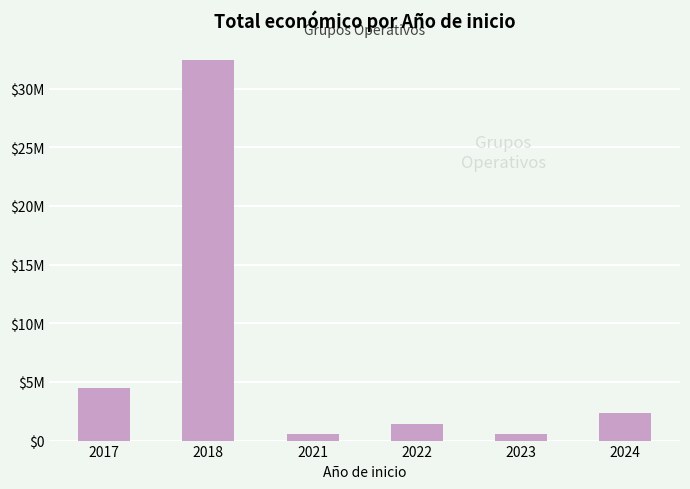

Rank the categories by value from highest to lowest.

2018, 2017, 2024, 2022, 2023, 2021